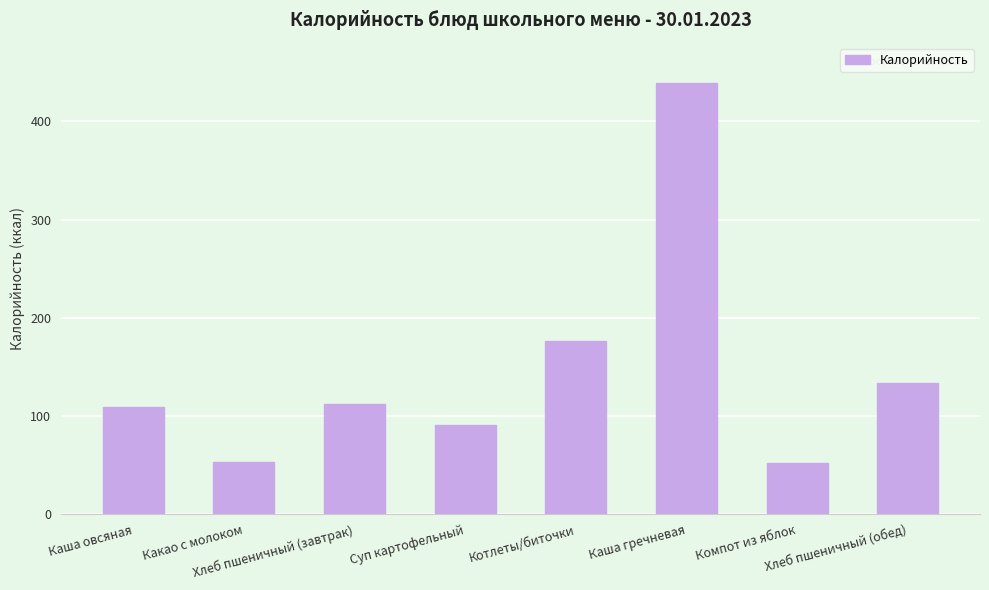

What is the difference between the second highest and second lowest values?

123